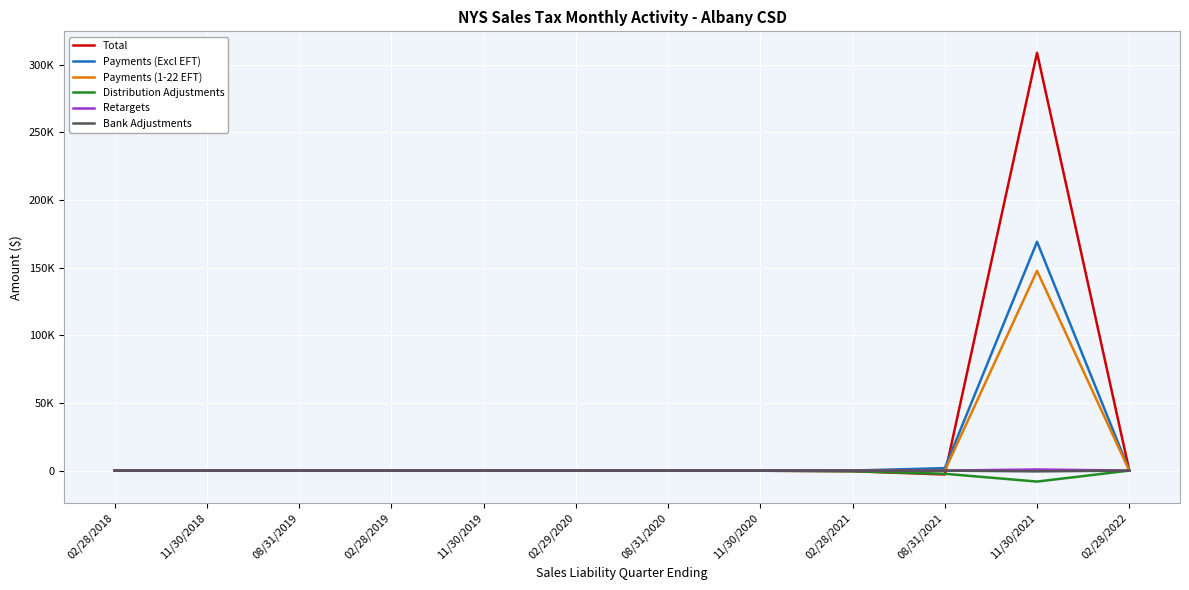

What is the difference between the maximum and minimum values in the Distribution Adjustments series?

8118.8